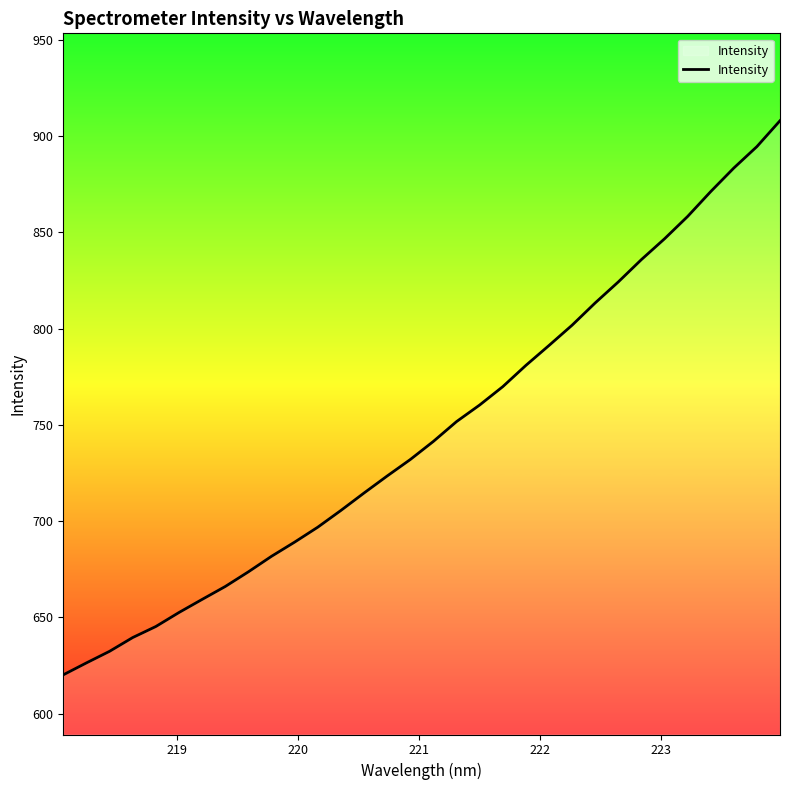

What is the difference between the maximum and minimum values?

287.9